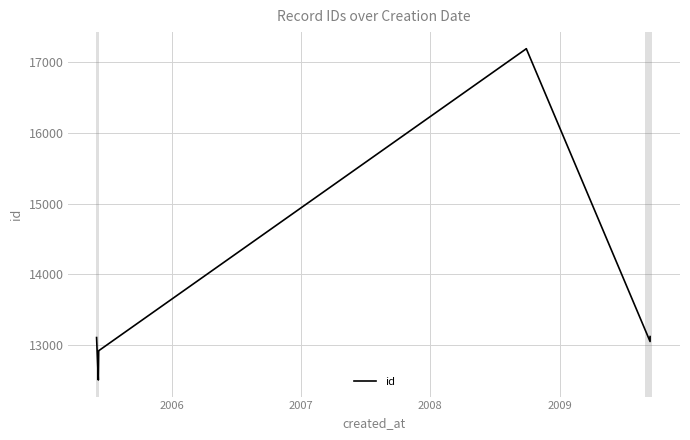

What is the average value?

13882